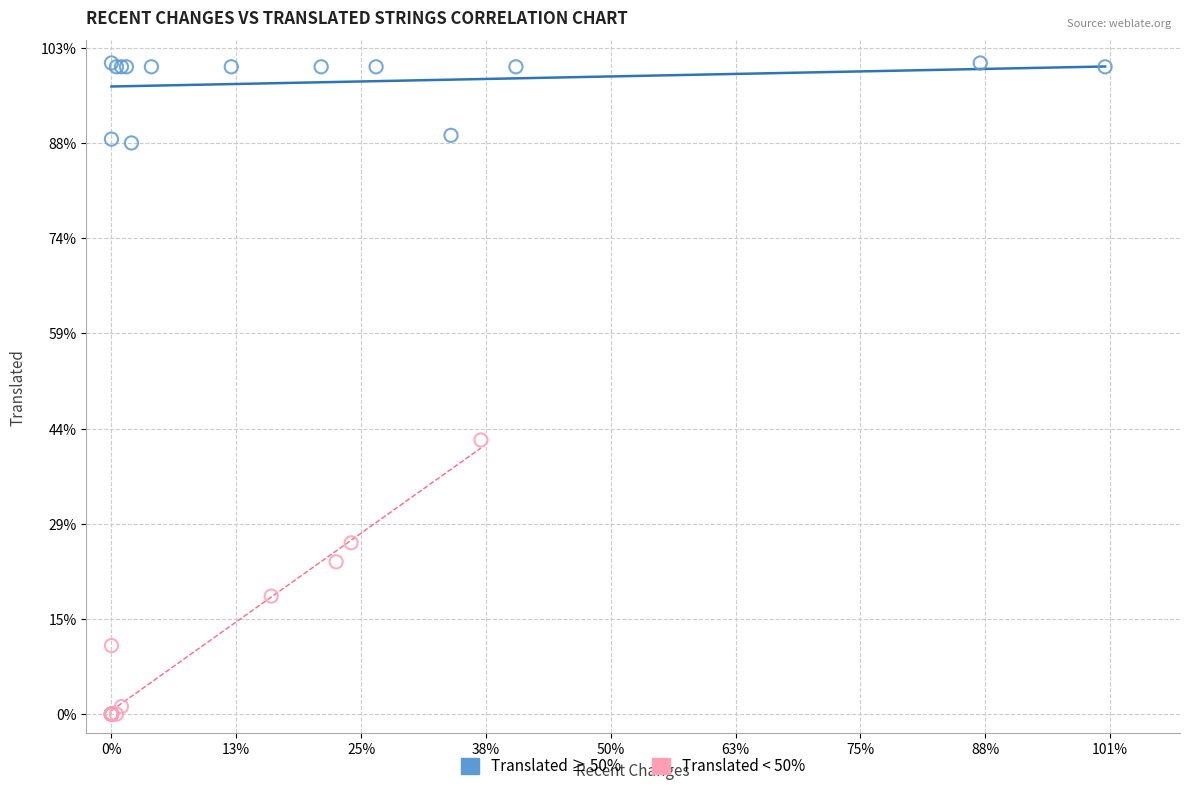

What are all the series names shown in the legend?

Translated ≥ 50%, Translated < 50%